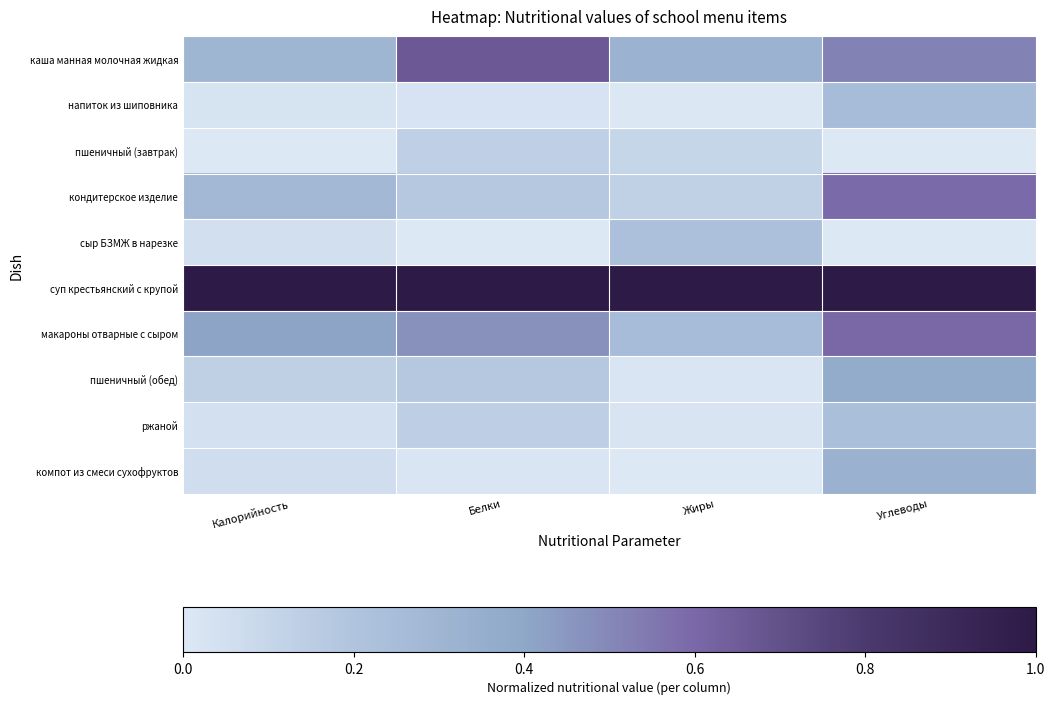

At which label is сыр БЗМЖ в нарезке closest to 0?

Белки